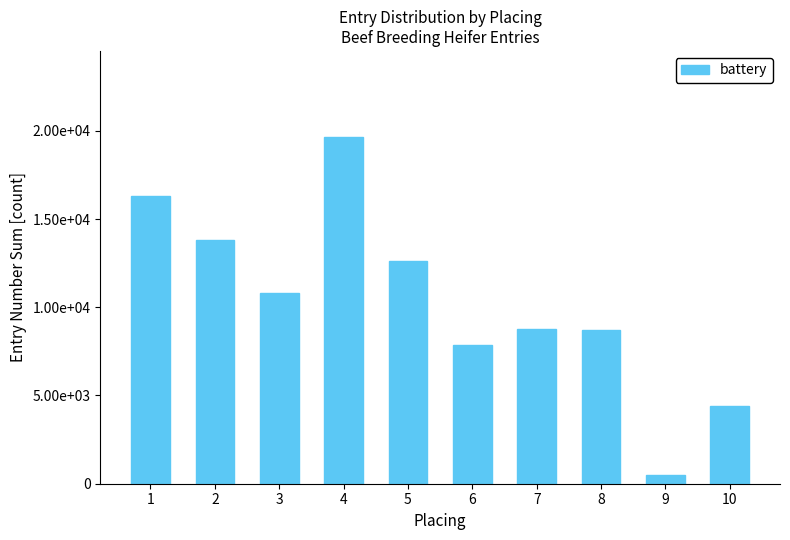

What is the difference between the maximum and second lowest values?

15200